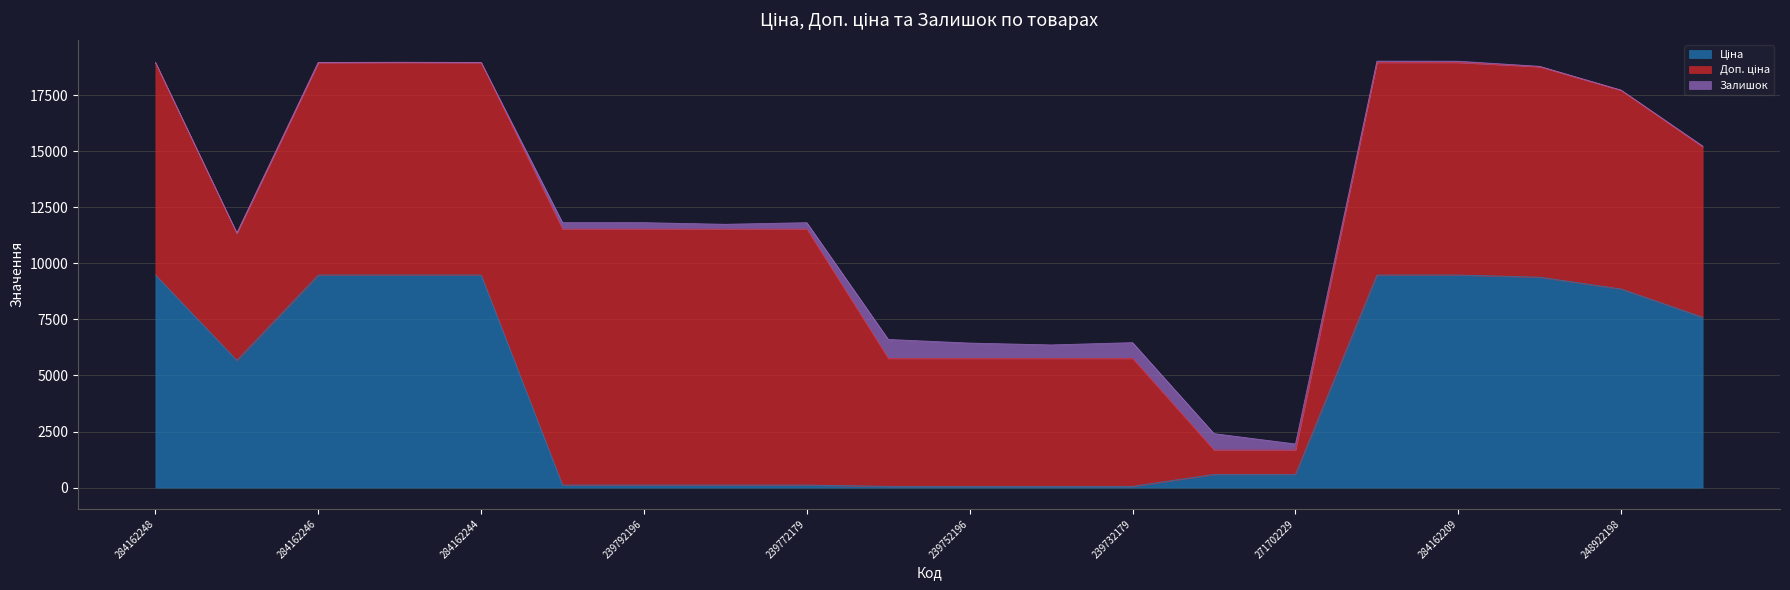

Which label corresponds to the smallest value in the chart?

284162248